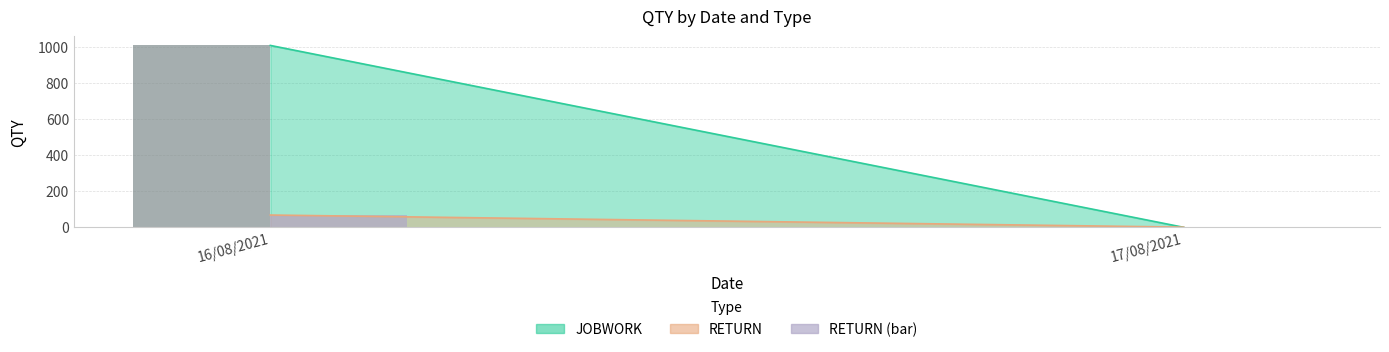

At which category is the sum across all series the highest?

16/08/2021